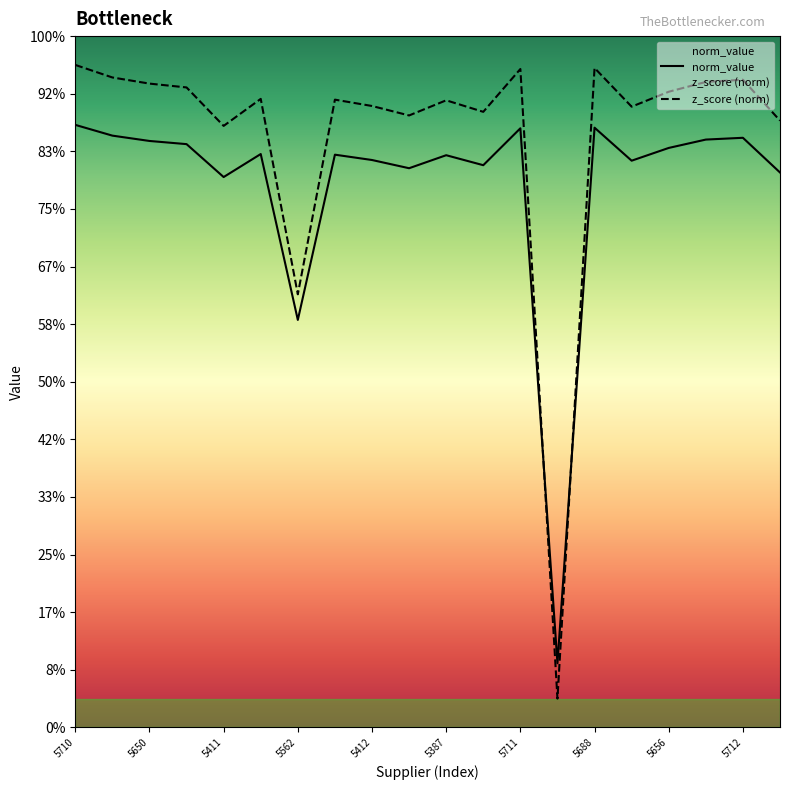

What is the sum of all norm_value values?

18.9